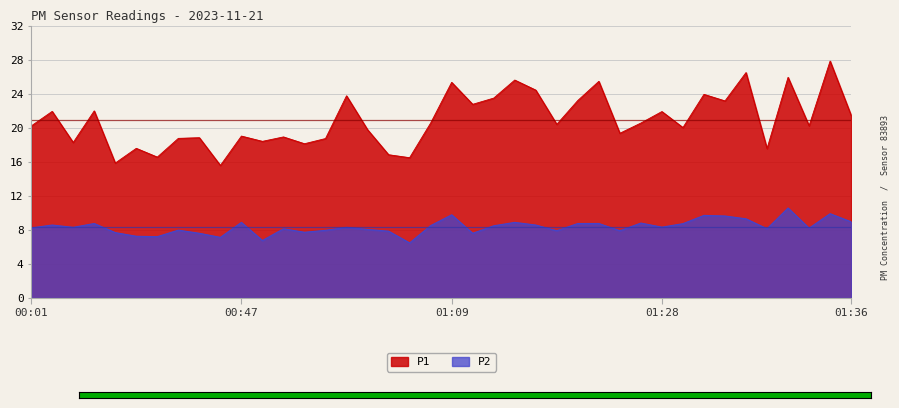

What is the maximum value shown in the chart?

27.8